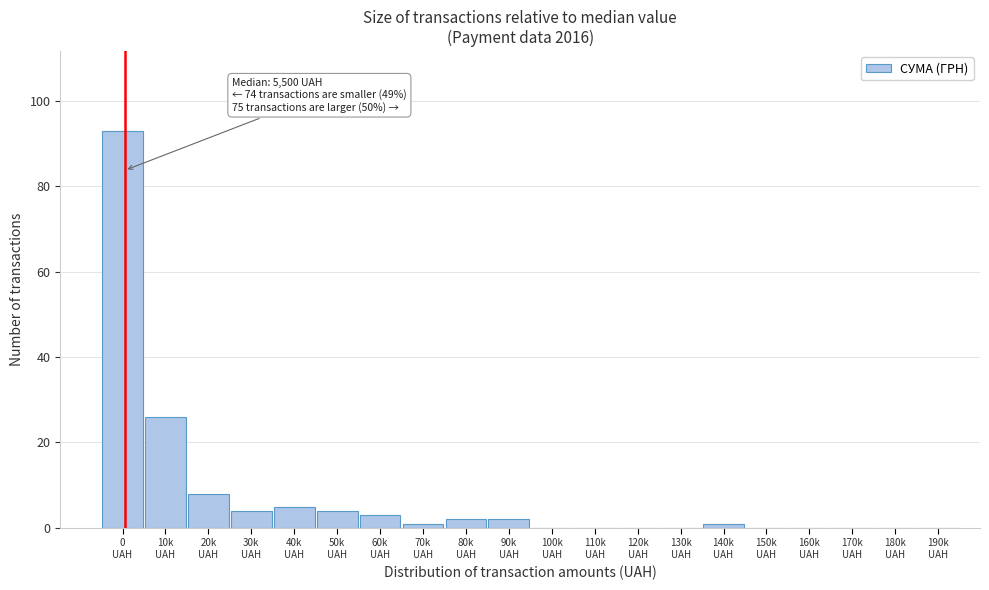

What is the greatest value displayed?

93